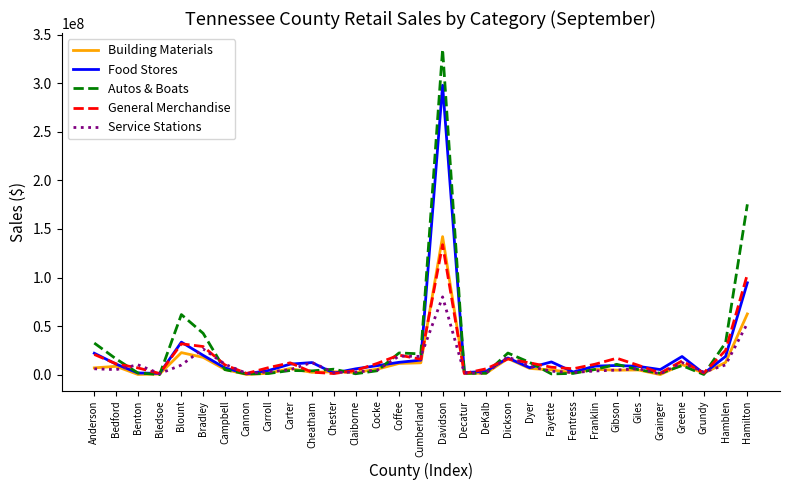

True or false: Food Stores has a value of 33583604 at Blount.

True